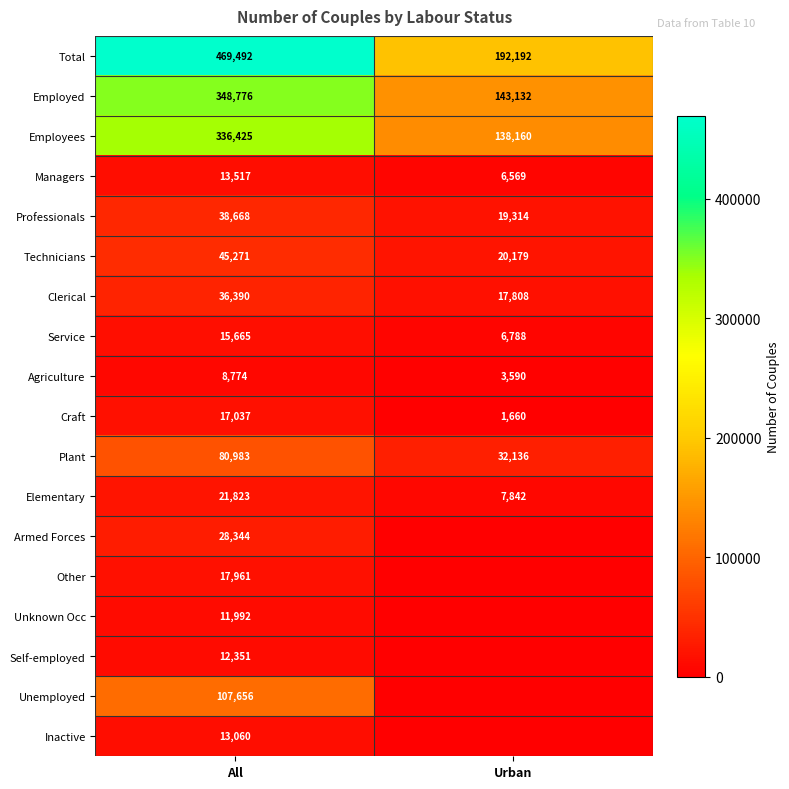

What is the sum of the Managers values at All and Urban?

20086